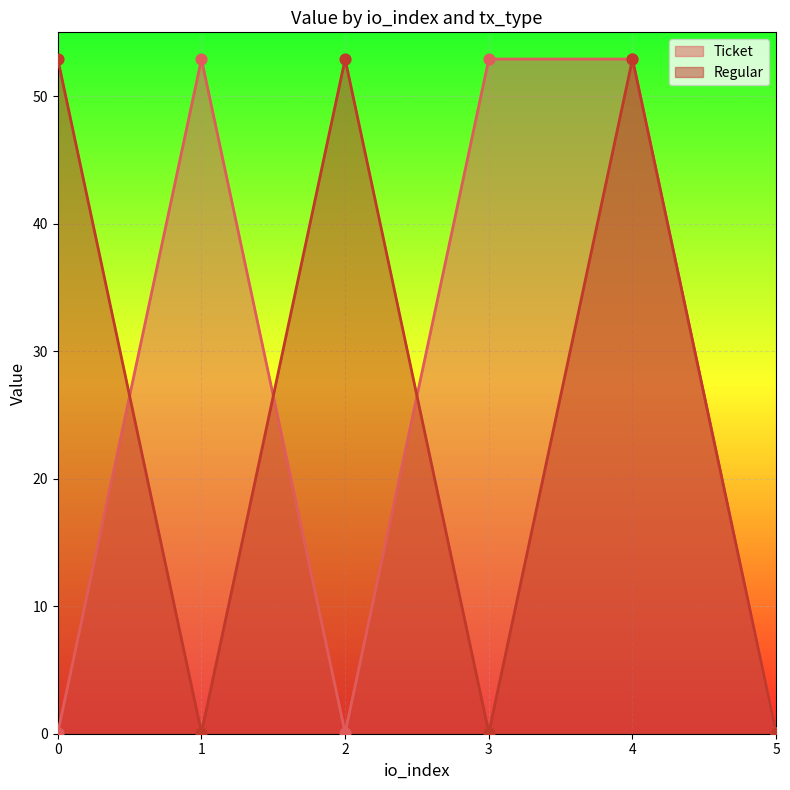

At how many categories does at least one series exceed 37?

5